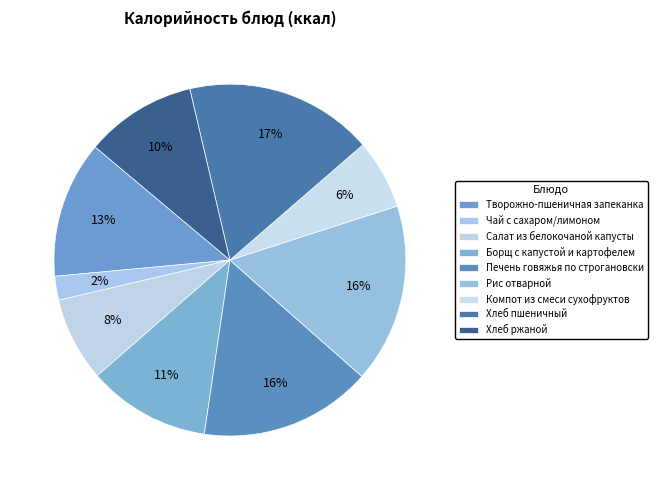

The Печень говяжья по строгановски slice represents 16% of the pie. True or false?

True